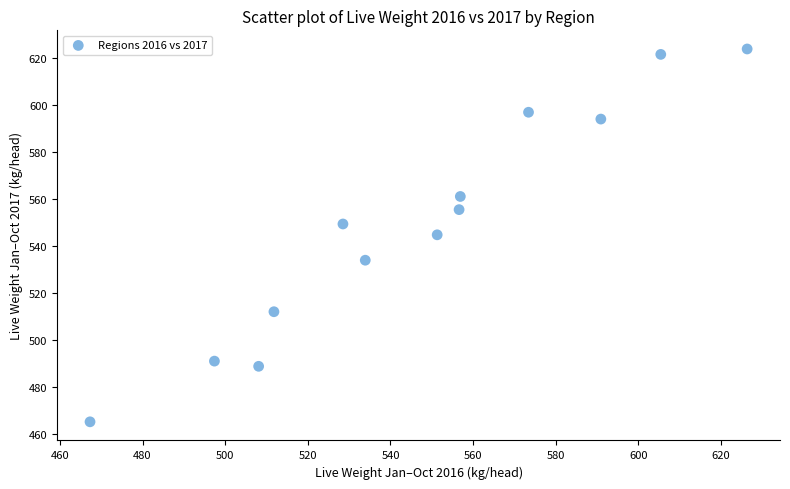

What is the range of X values (max minus min)?

159.0